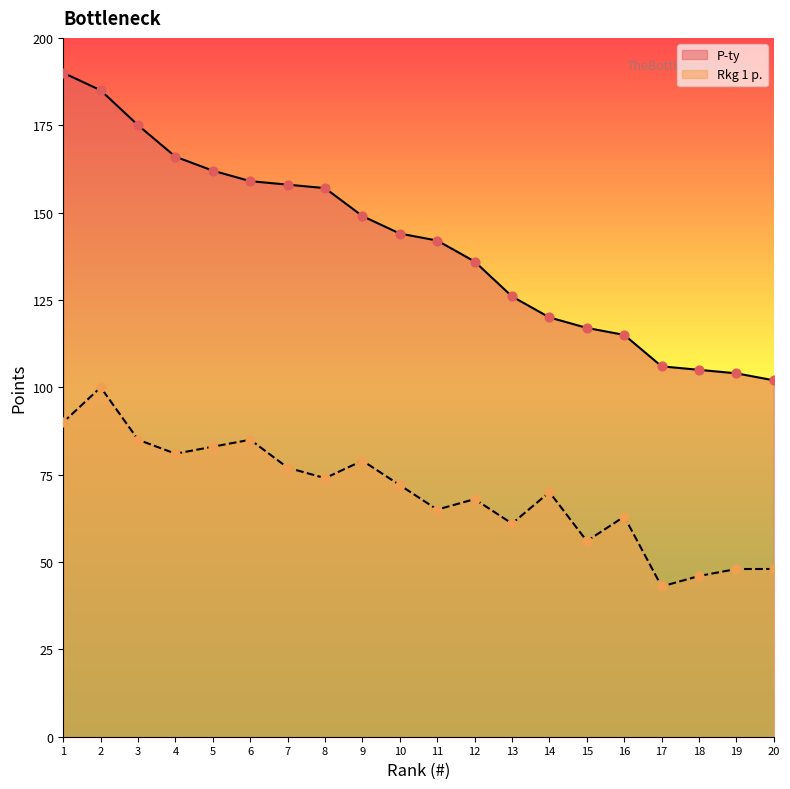

Which series has the widest spread of Y values?

P-ty